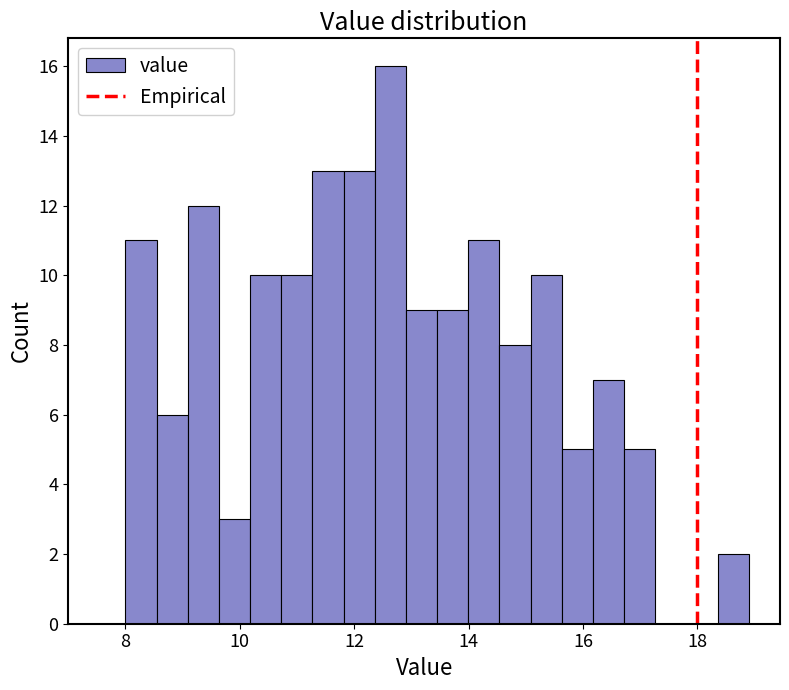

Read against the x-axis, roughly where is the centre of the tallest bar?

12.6